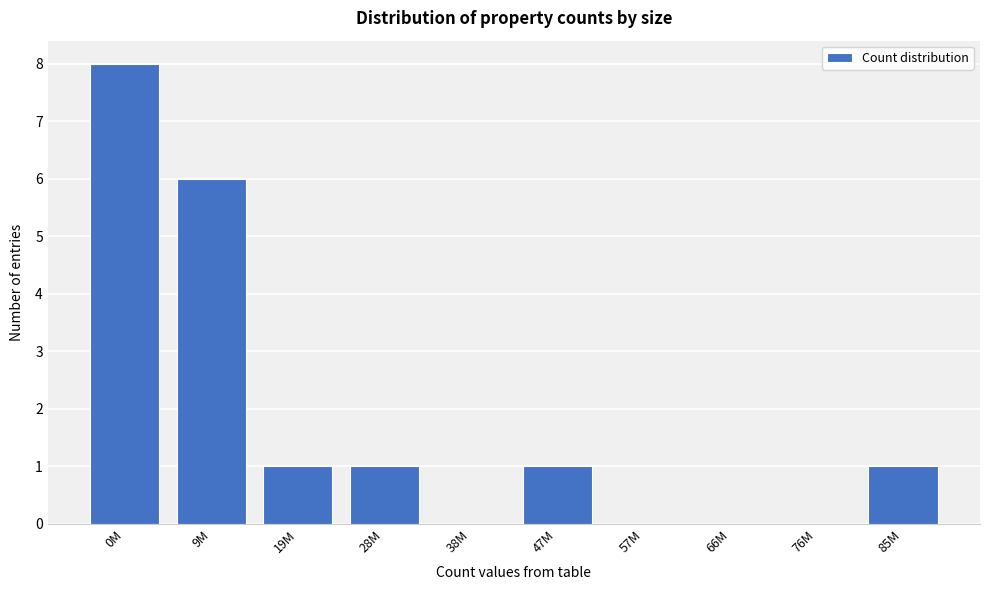

Reading right to left, list all the values displayed in this chart.

85M=1	76M=0	66M=0	57M=0	47M=1	38M=0	28M=1	19M=1	9M=6	0M=8